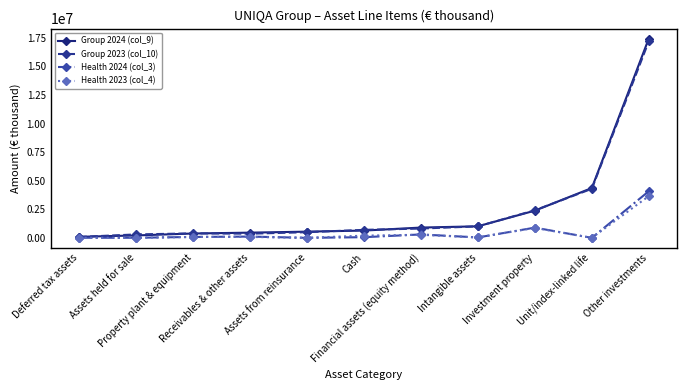

What are all the series names shown in the legend?

Group 2024 (col_9), Group 2023 (col_10), Health 2024 (col_3), Health 2023 (col_4)